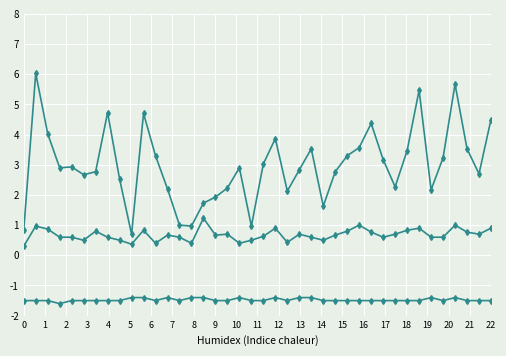

True or false: SDS_P2 has more than 0 points higher than both neighbors.

True